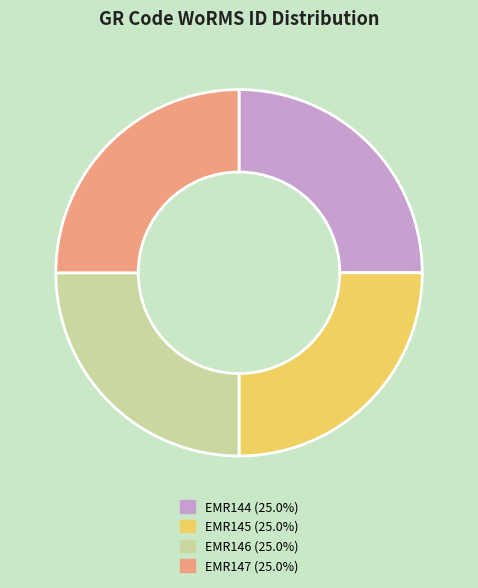

Approximately how many times larger is the value at EMR147 (25.0%) compared to EMR145 (25.0%)?

1.0